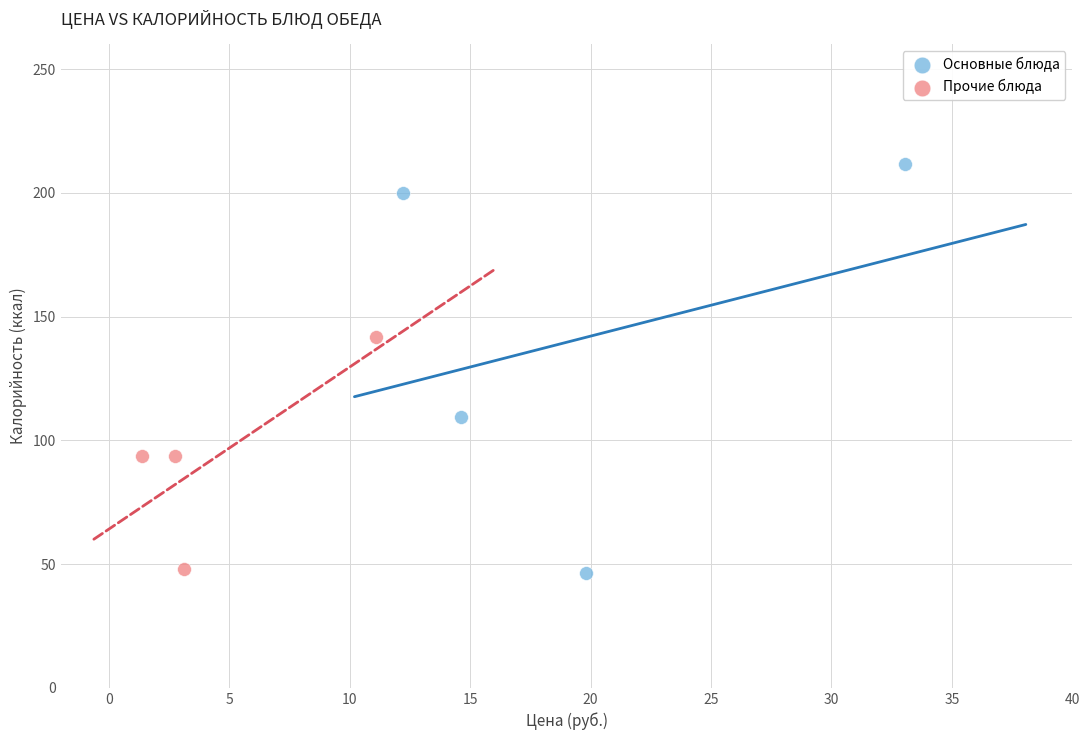

Which series has the widest spread of Y values?

Основные блюда